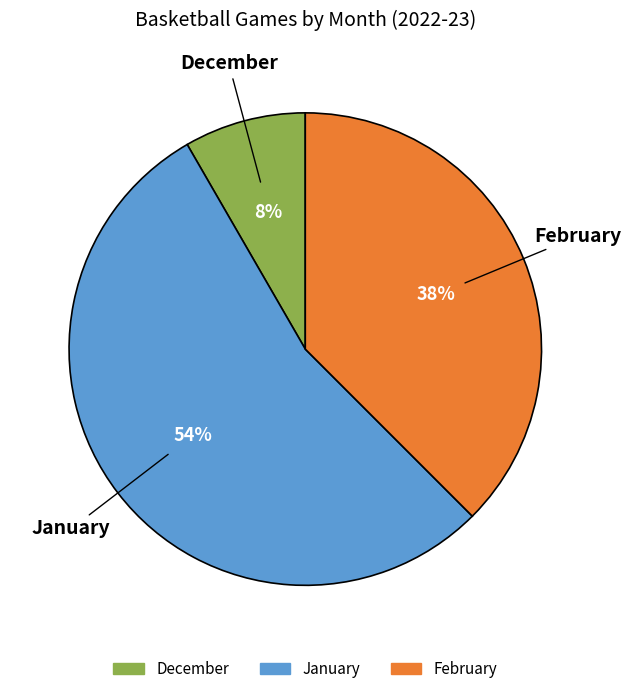

To the nearest percent, what is the combined percentage of December and February?

46%